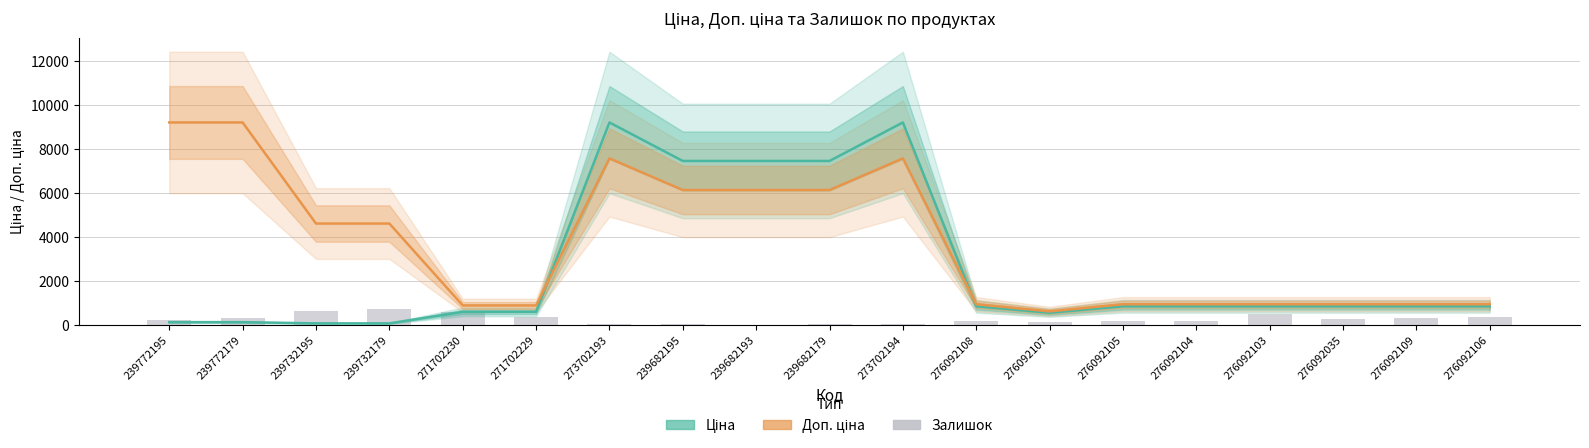

Reading left to right, list all the values displayed in this chart.

Ціна: 239772195=111.8	239772179=111.8	239732195=55.9	239732179=55.9	271702230=578.1	271702229=578.1	273702193=9196.3	239682195=7444.6	239682193=7444.6	239682179=7444.6	273702194=9196.3	276092108=831.5	276092107=540.5	276092105=831.5	276092104=831.5	276092103=831.5	276092035=831.5	276092109=831.5	276092106=831.5
Доп. ціна (норм.): 239772195=9196.3	239772179=9196.3	239732195=4598.1	239732179=4598.1	271702230=871.8	271702229=871.8	273702193=7563.2	239682195=6122.6	239682193=6122.6	239682179=6122.6	273702194=7563.2	276092108=926.7	276092107=602.0	276092105=926.7	276092104=926.7	276092103=926.7	276092035=926.7	276092109=926.7	276092106=926.7
Залишок: 239772195=218.0	239772179=290.0	239732195=606.0	239732179=702.0	271702230=584.0	271702229=337.0	273702193=20.0	239682195=41.0	239682193=0.0	239682179=17.0	273702194=18.0	276092108=177.0	276092107=114.0	276092105=173.0	276092104=166.0	276092103=502.0	276092035=269.0	276092109=323.0	276092106=362.0